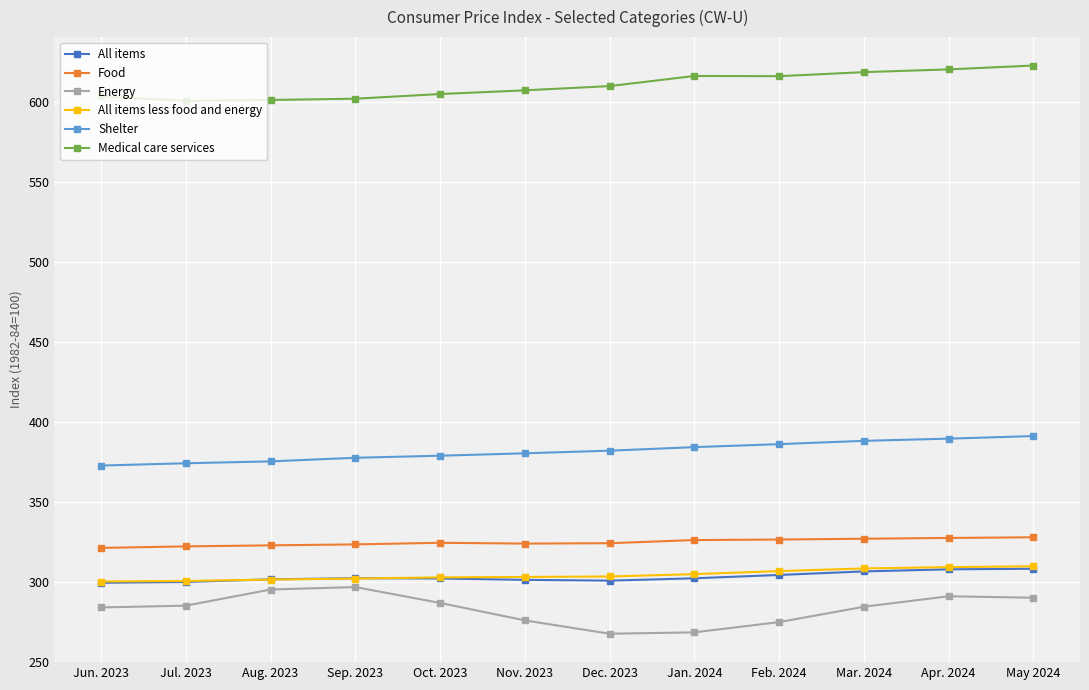

Is it true that All items less food and energy equals 303.3 at Dec. 2023?

True